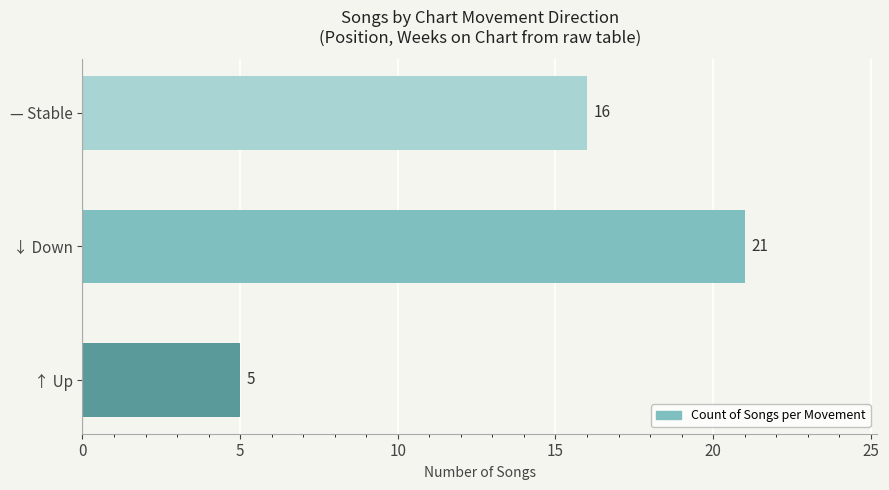

How many values are between 5 and 21?

3